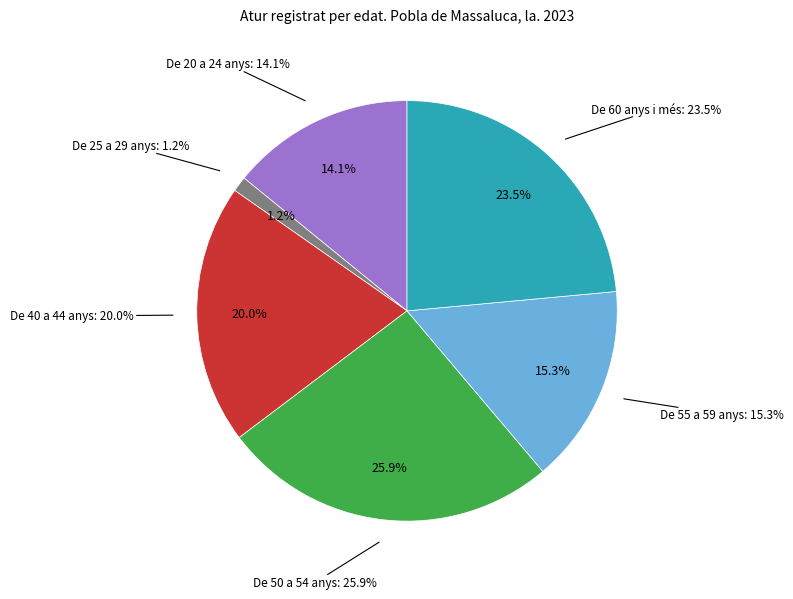

Is it true that De 40 a 44 anys is 20% of the pie?

True